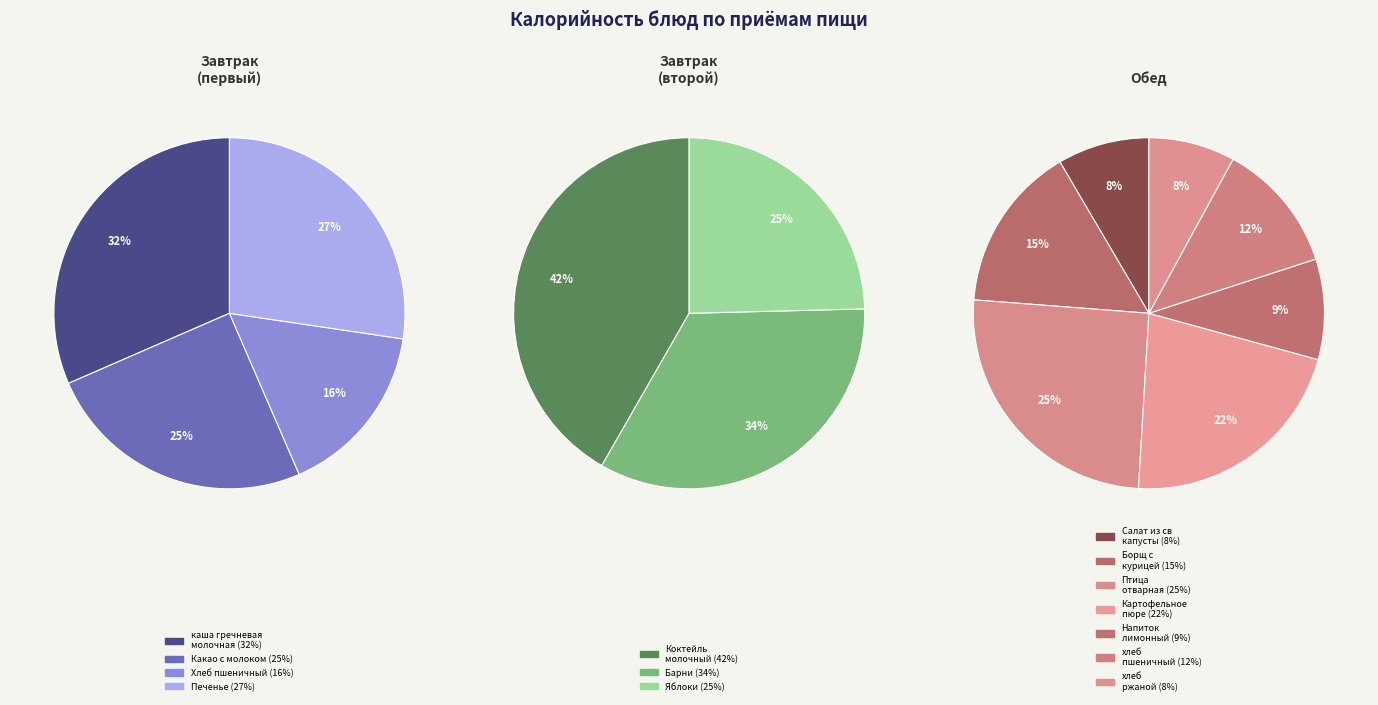

How many segments does this pie chart have?

14